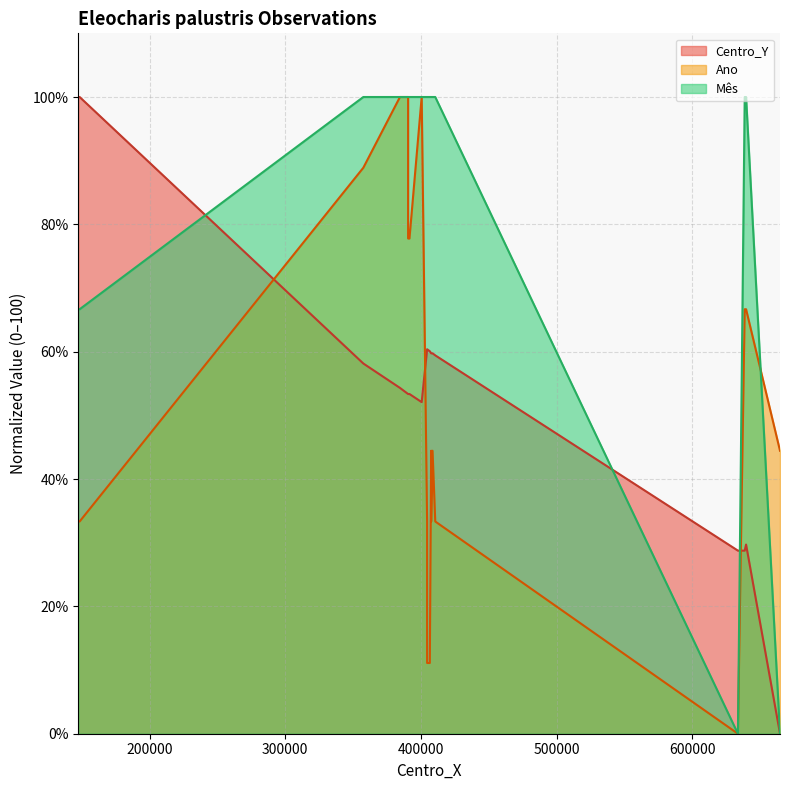

How many values in the Ano series are below 44?

8